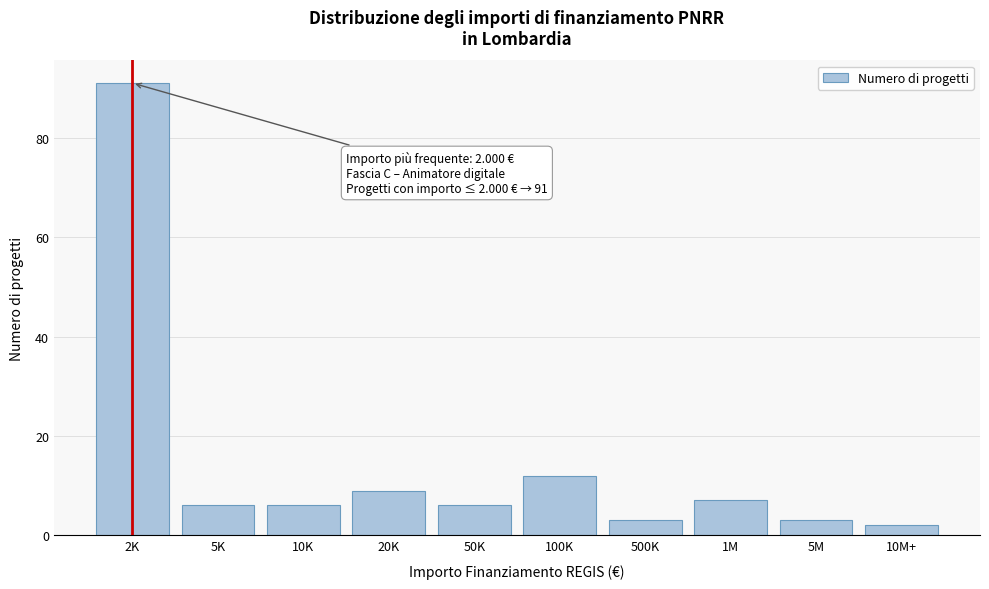

Reading right to left, list all the values displayed in this chart.

2	3	7	3	12	6	9	6	6	91